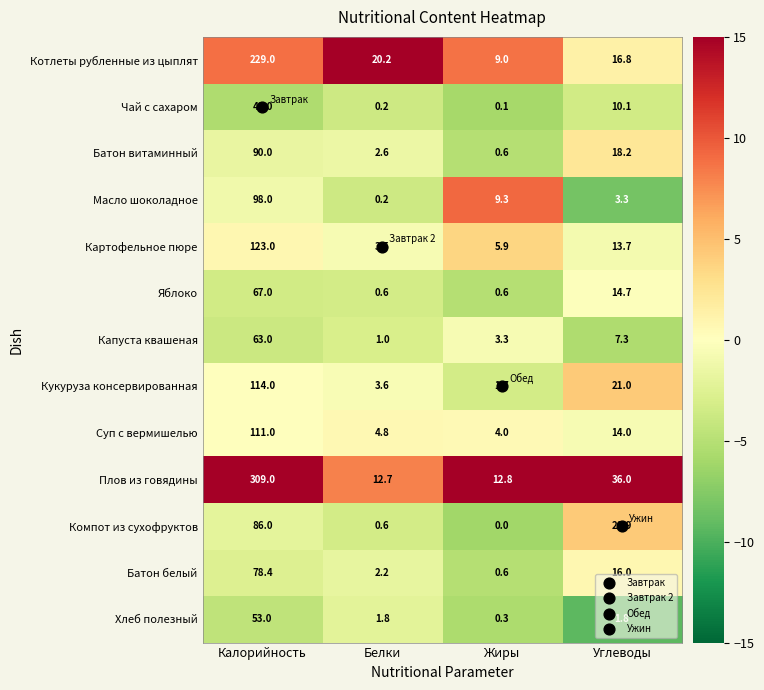

Which series changed the most between Калорийность and Жиры?

Плов из говядины